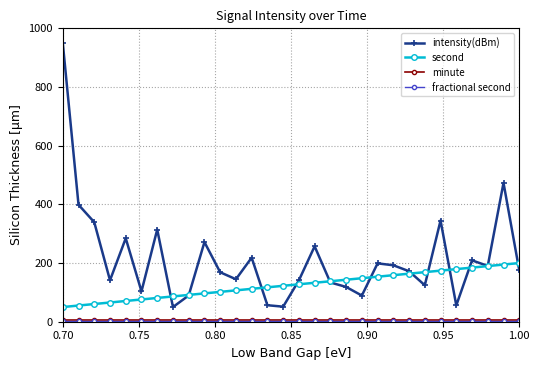

Which series has the largest total across all categories?

intensity(dBm)